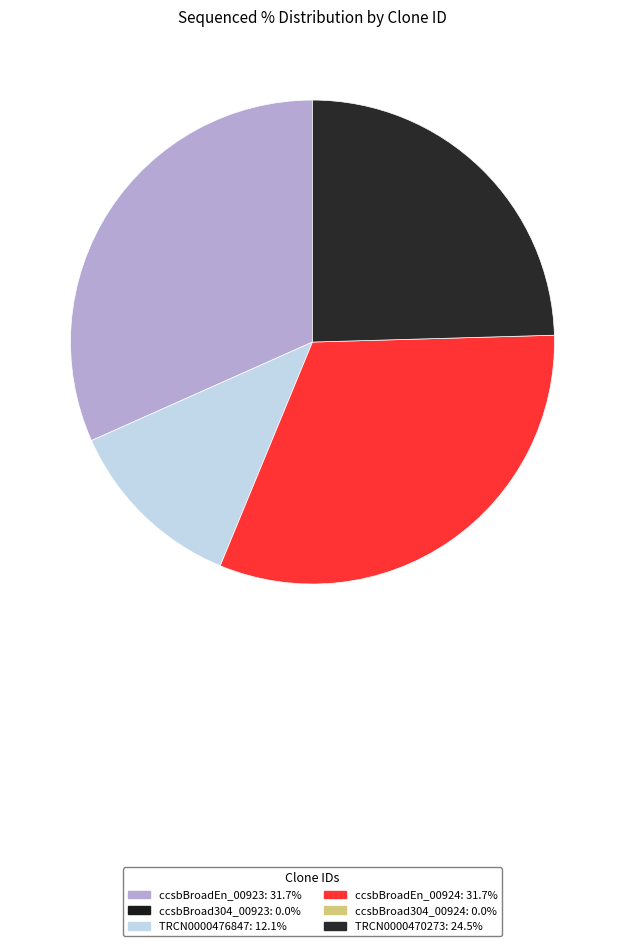

Is there a majority slice in this chart?

No